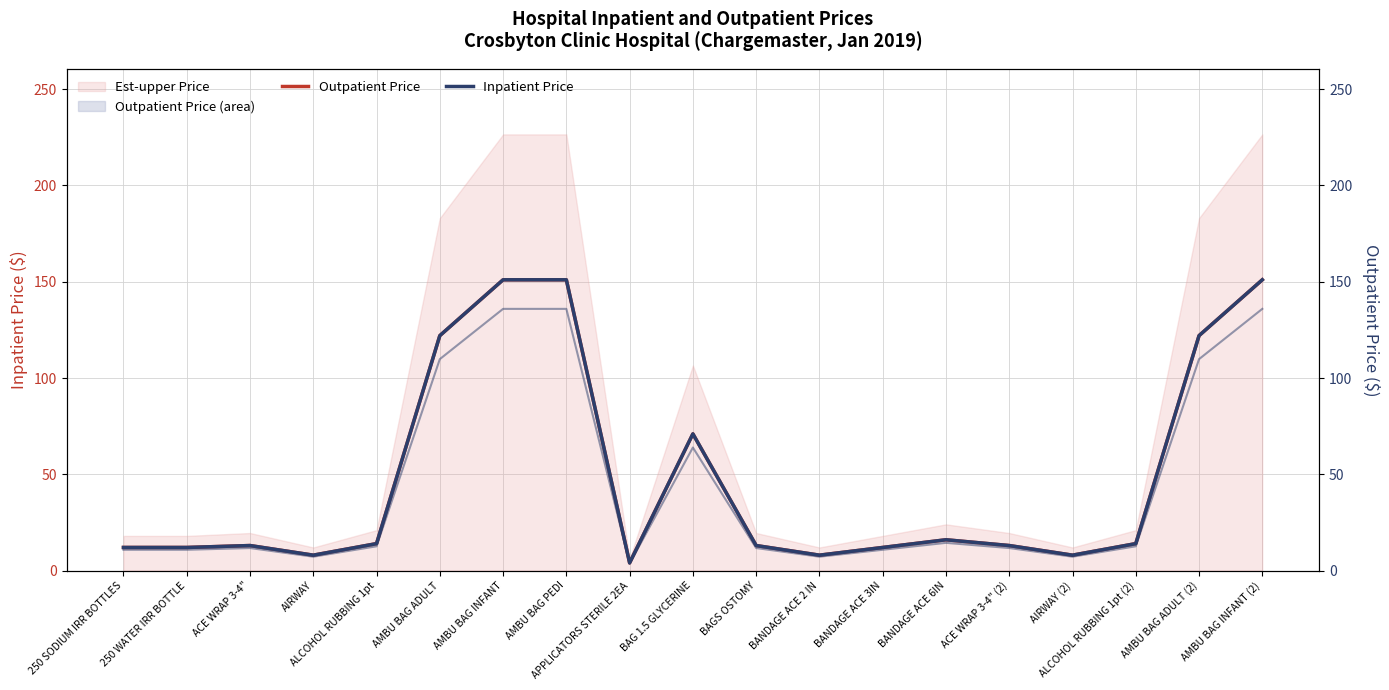

Where is the first local minimum for Inpatient Price (right)?

AIRWAY